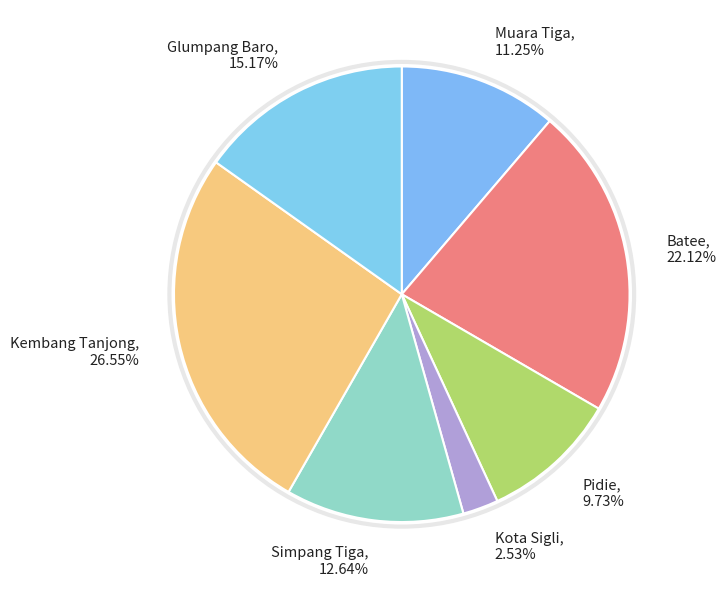

Is it true that Kota Sigli is 12% of the pie?

False